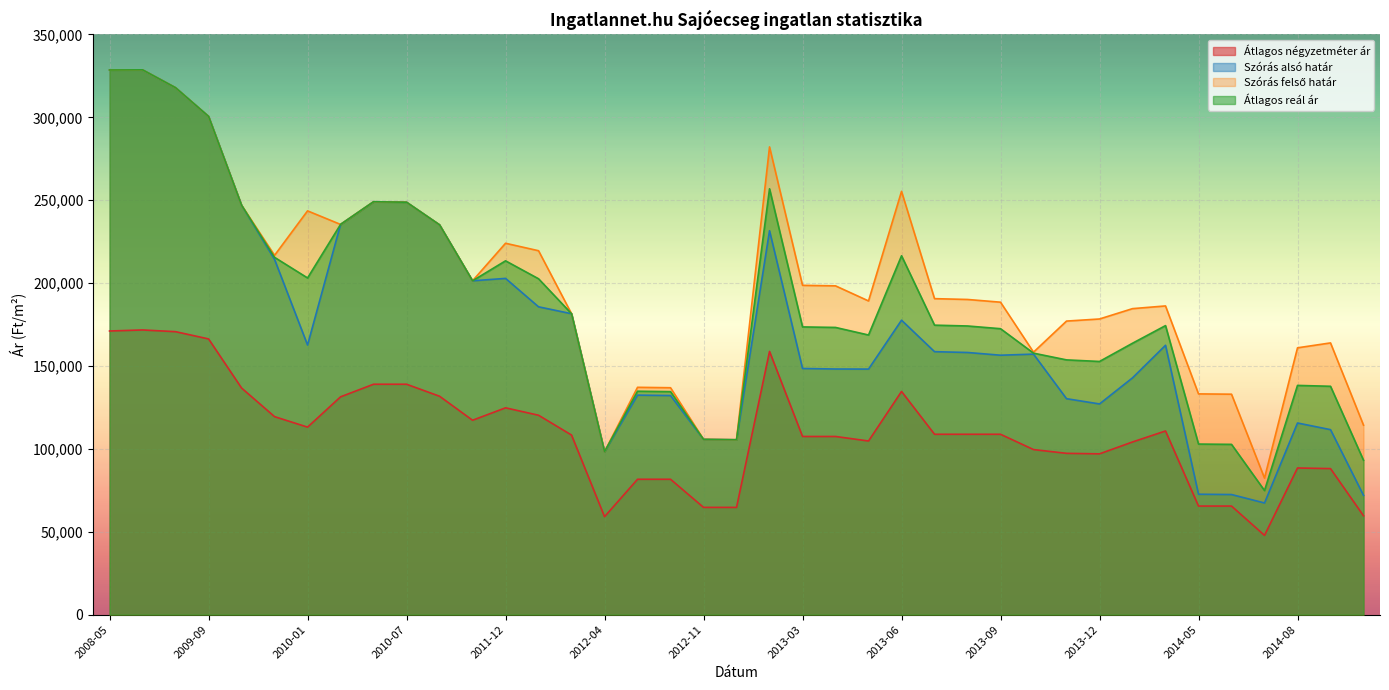

True or false: Átlagos reál ár and Átlagos négyzetméter ár cross at least once.

False